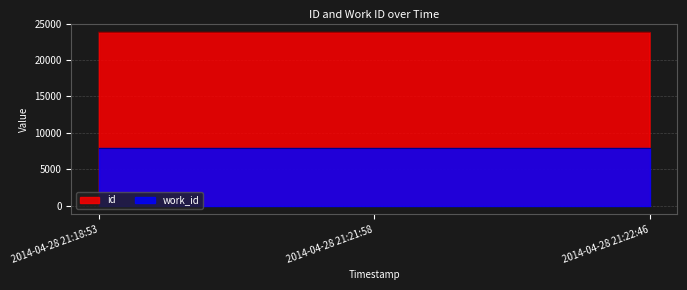

Where does the data first go above 23817?

2014-04-28 21:22:46